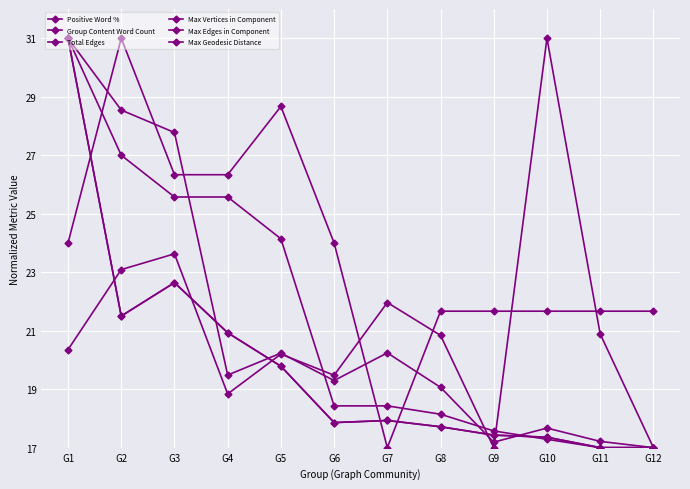

Does the chart have visible grid lines?

Yes